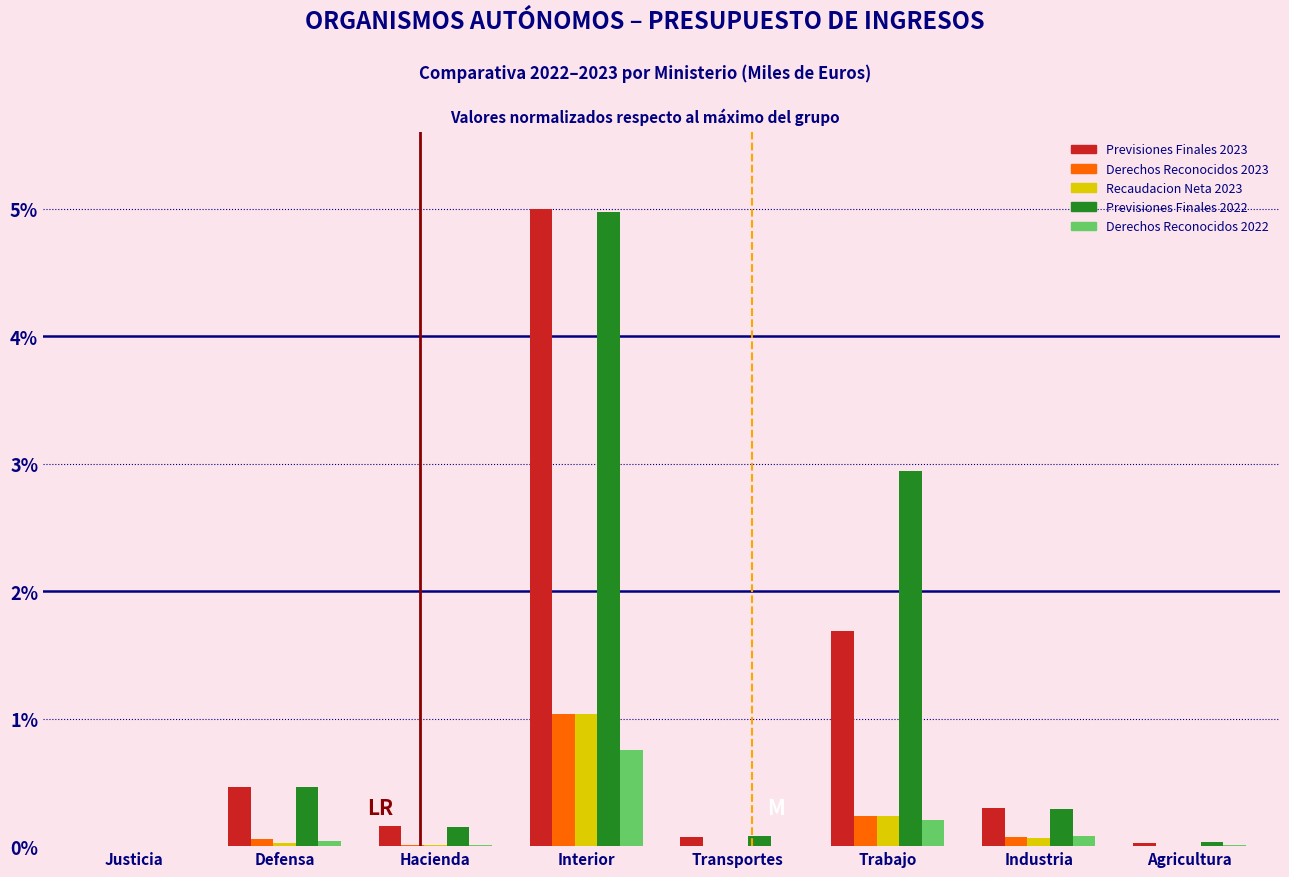

Where is Previsiones Finales 2023 nearest to the value 2?

Trabajo